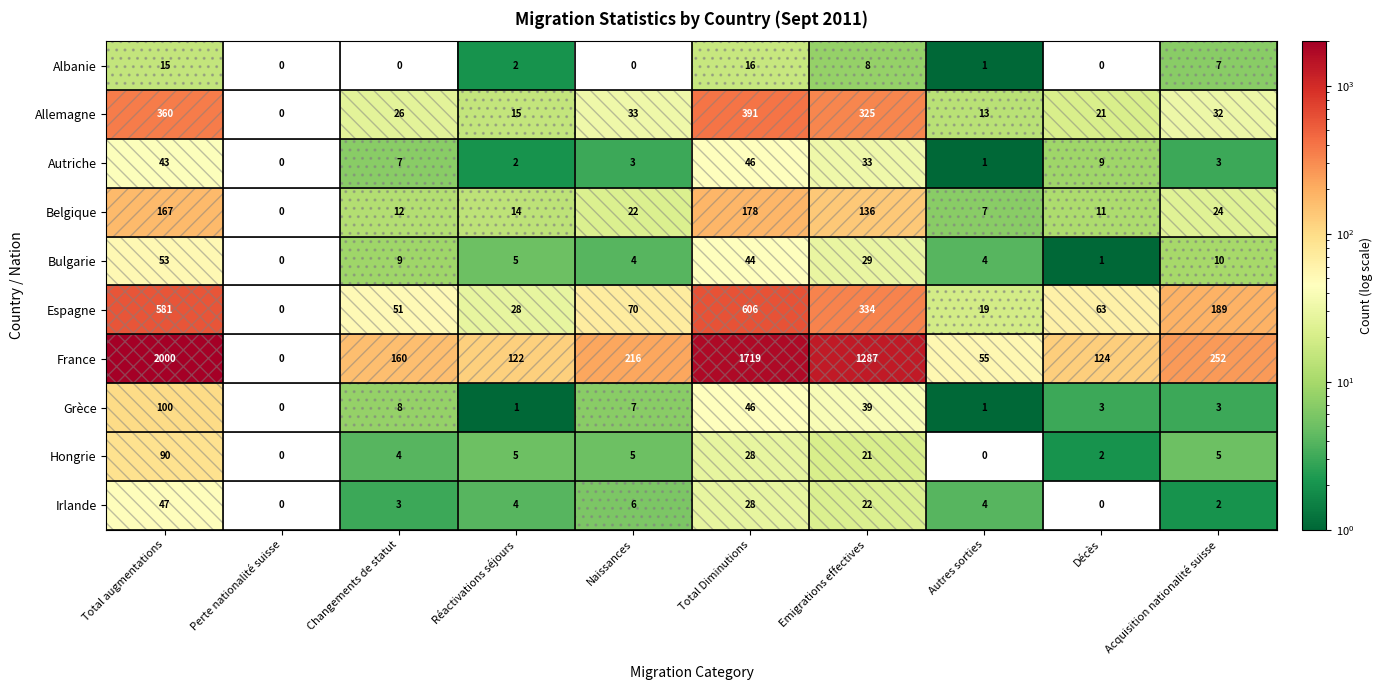

List the series in order of their peak value, highest first.

France, Espagne, Allemagne, Belgique, Grèce, Hongrie, Bulgarie, Irlande, Autriche, Albanie